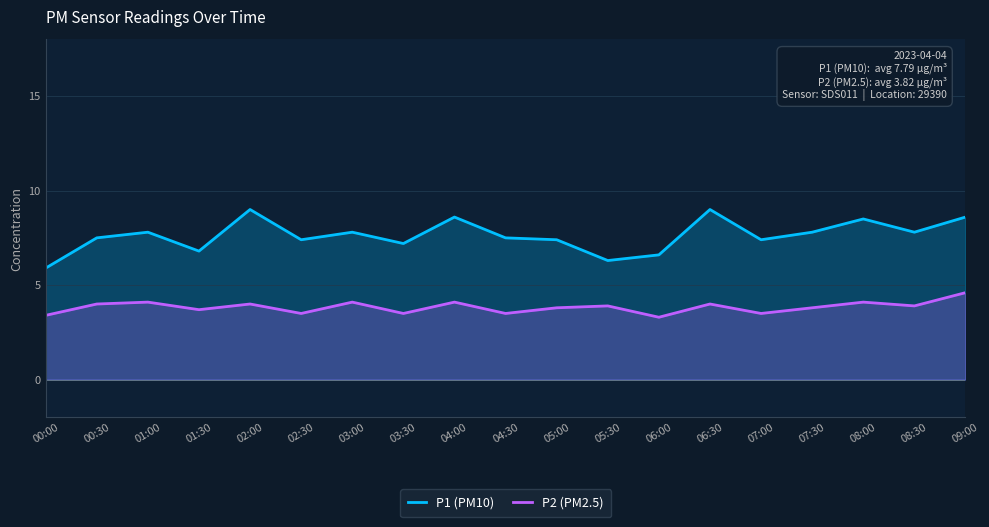

List the labels in order of P2 (PM2.5) value, largest first.

09:00, 01:00, 03:00, 04:00, 08:00, 00:30, 02:00, 06:30, 05:30, 08:30, 05:00, 07:30, 01:30, 02:30, 03:30, 04:30, 07:00, 00:00, 06:00